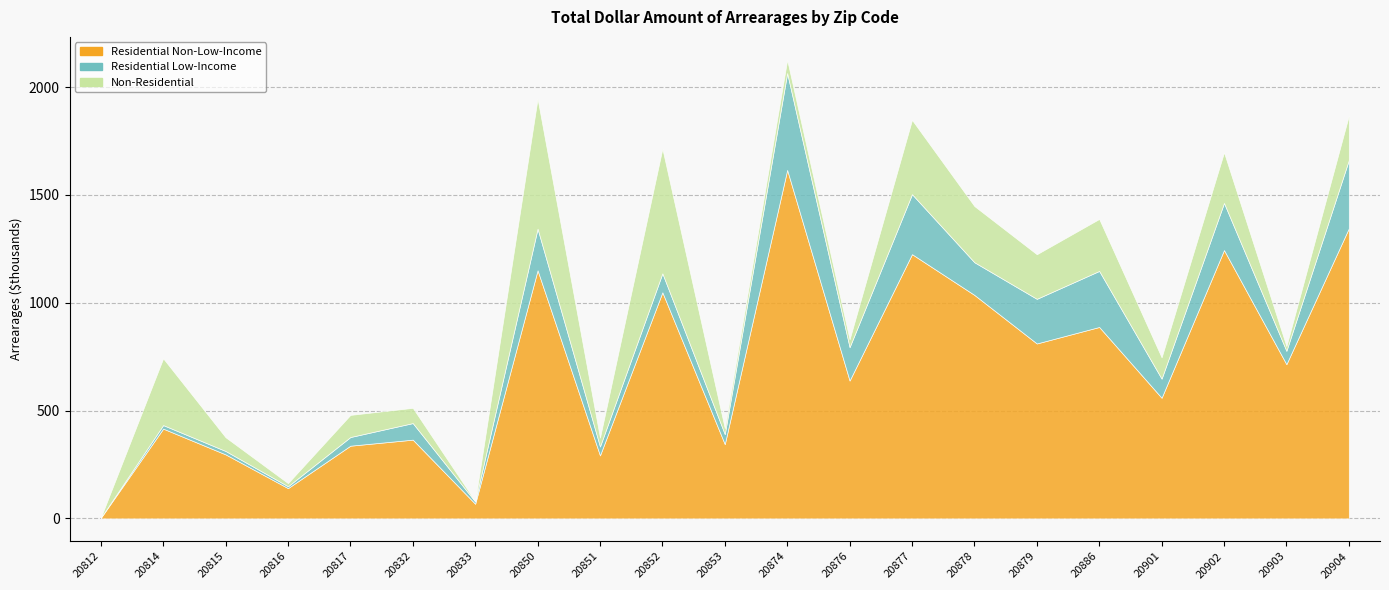

Rank the series by their maximum value, from highest to lowest.

Residential Non-Low-Income, Non-Residential, Residential Low-Income